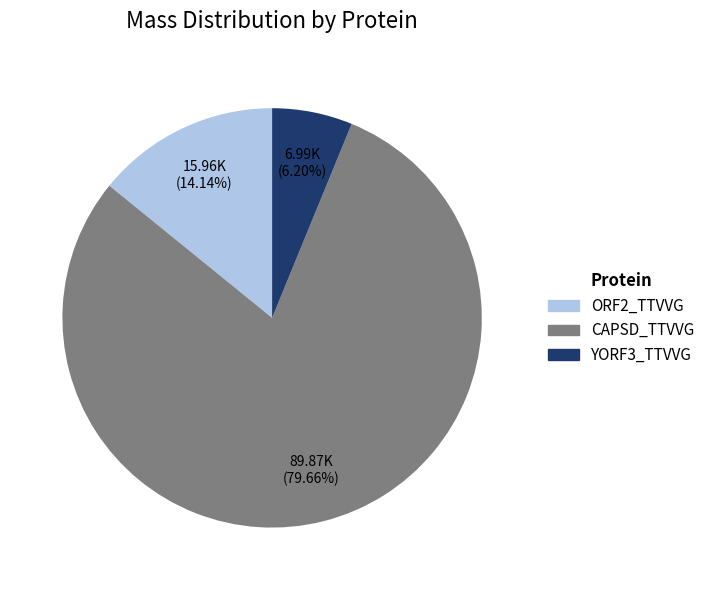

Is there any slice that represents more than half of the pie?

Yes